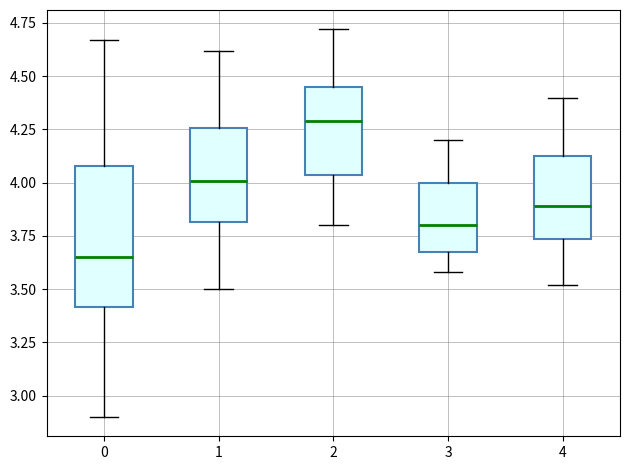

Where is the lower edge of the box at x = 2 on the y-axis? The values are not printed on the chart, so give them approximately, as read against the axis.

4.05